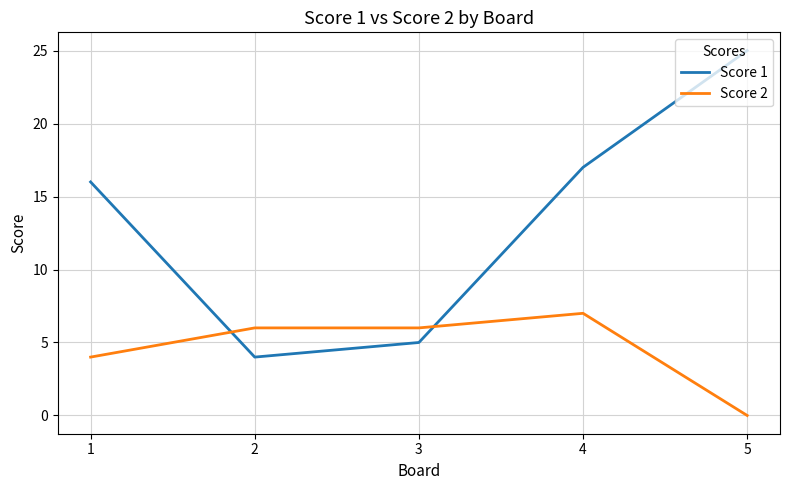

Which series ends up on top after the final intersection of Score 1 and Score 2?

Score 1